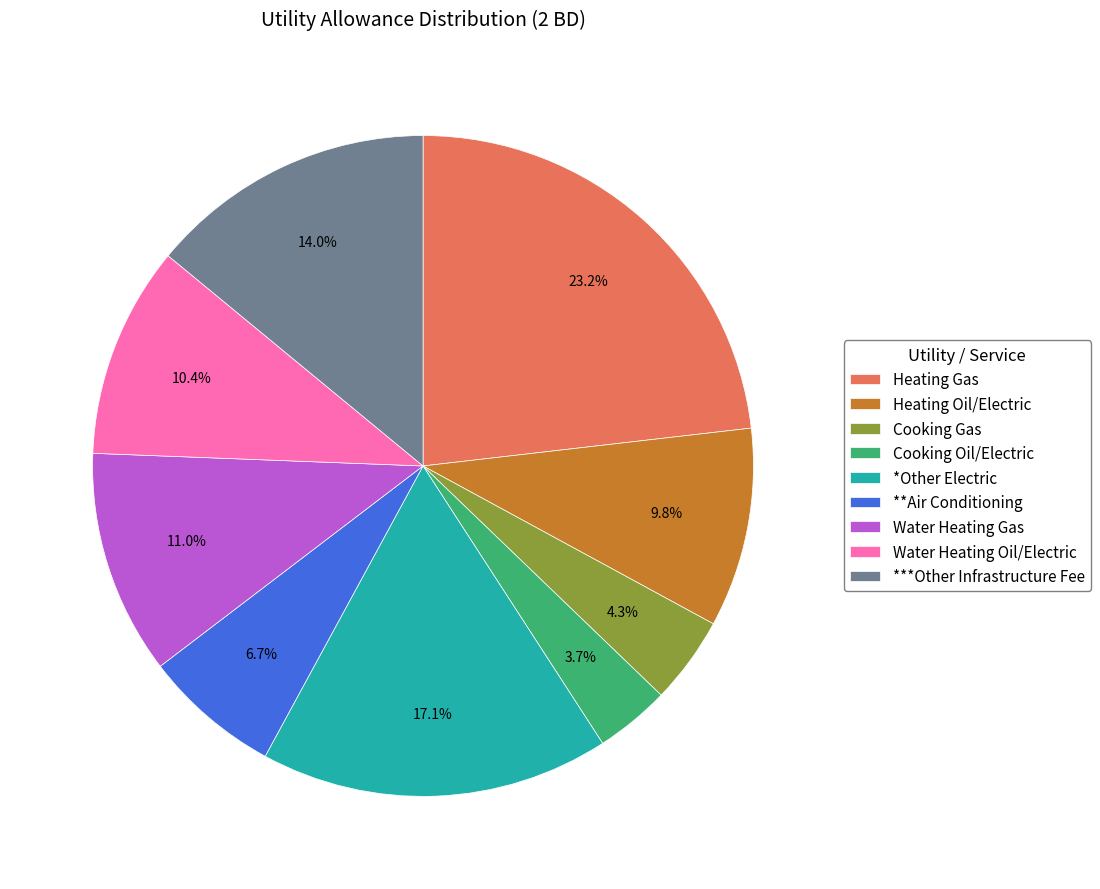

Do Heating Oil/Electric and Heating Gas together represent more than half of the pie?

No